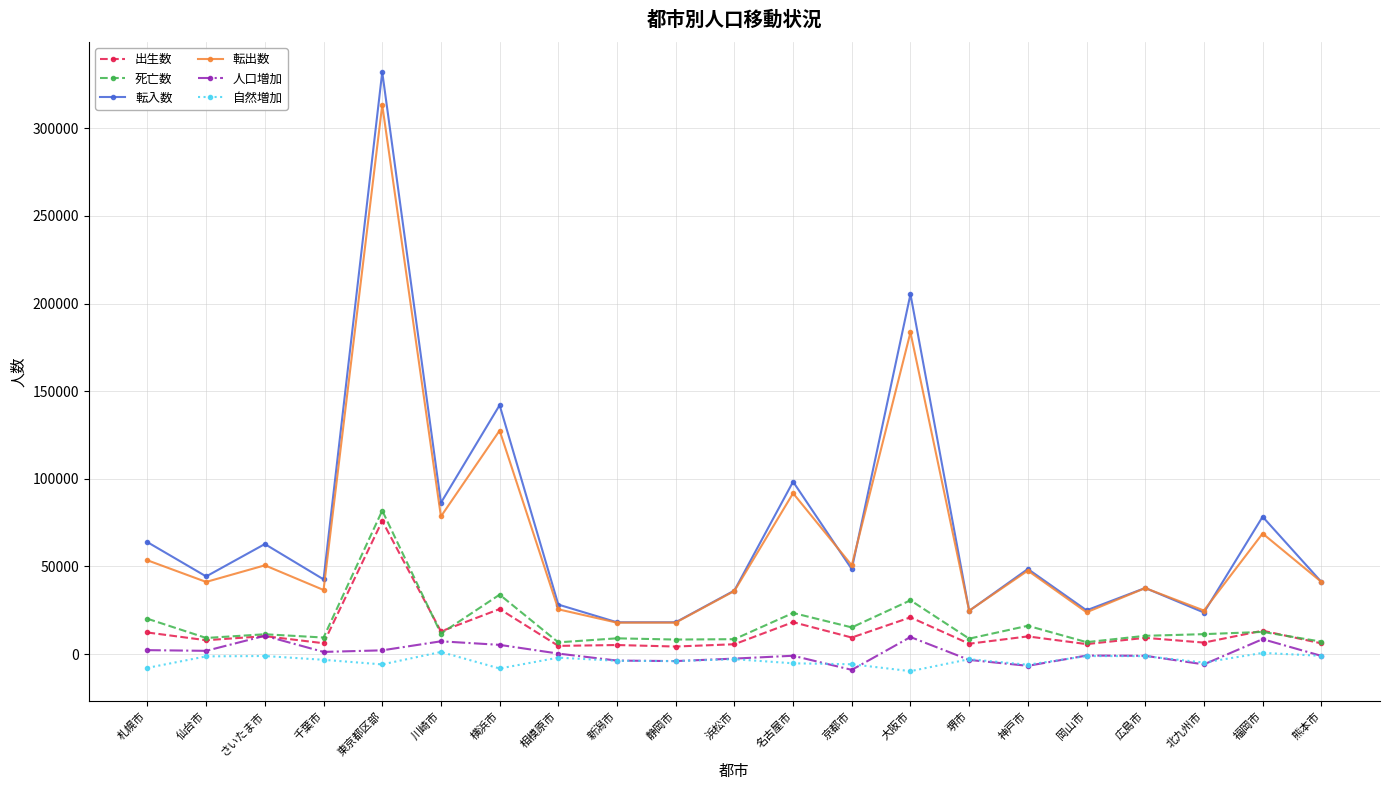

What is the difference between the 自然増加 values at 堺市 and 横浜市?

5304